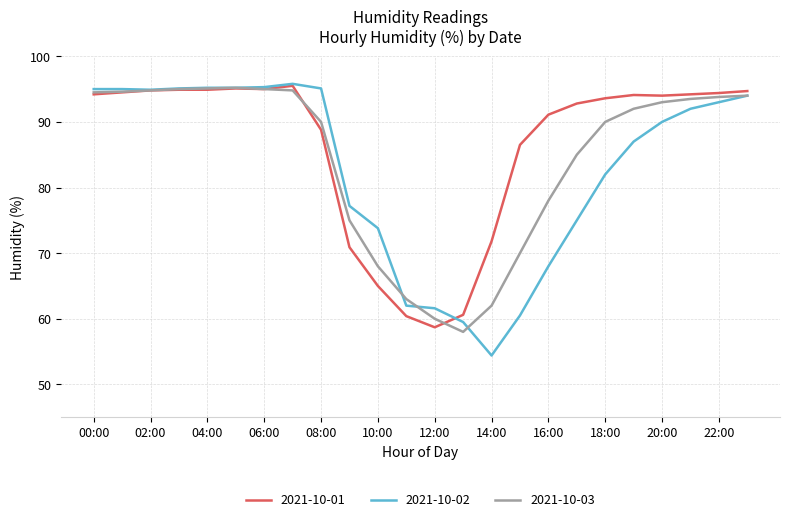

Is this an area chart (filled region under the line)?

No